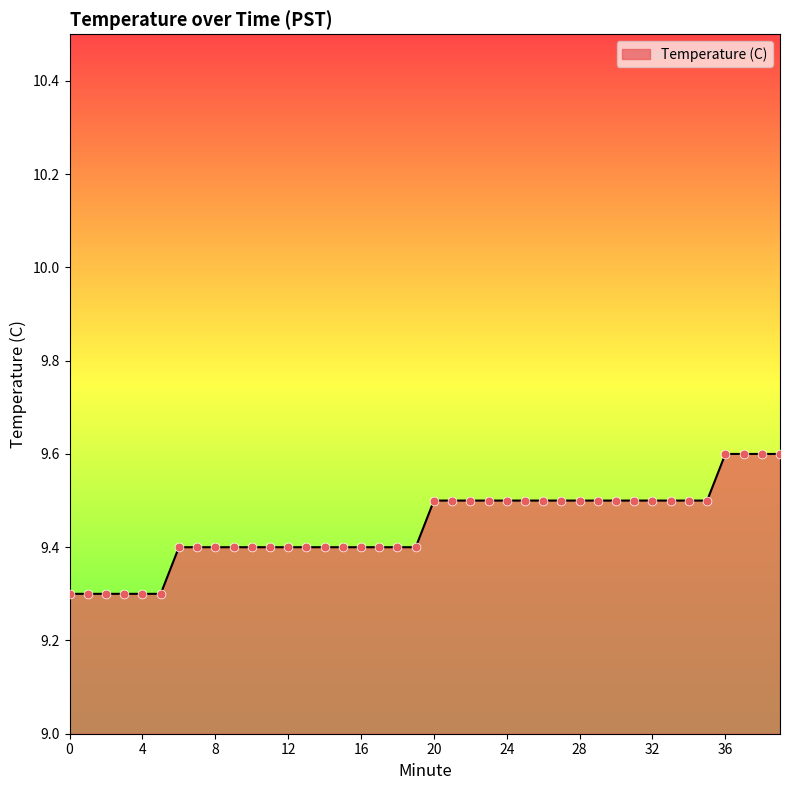

What is the maximum value shown in the chart?

9.6